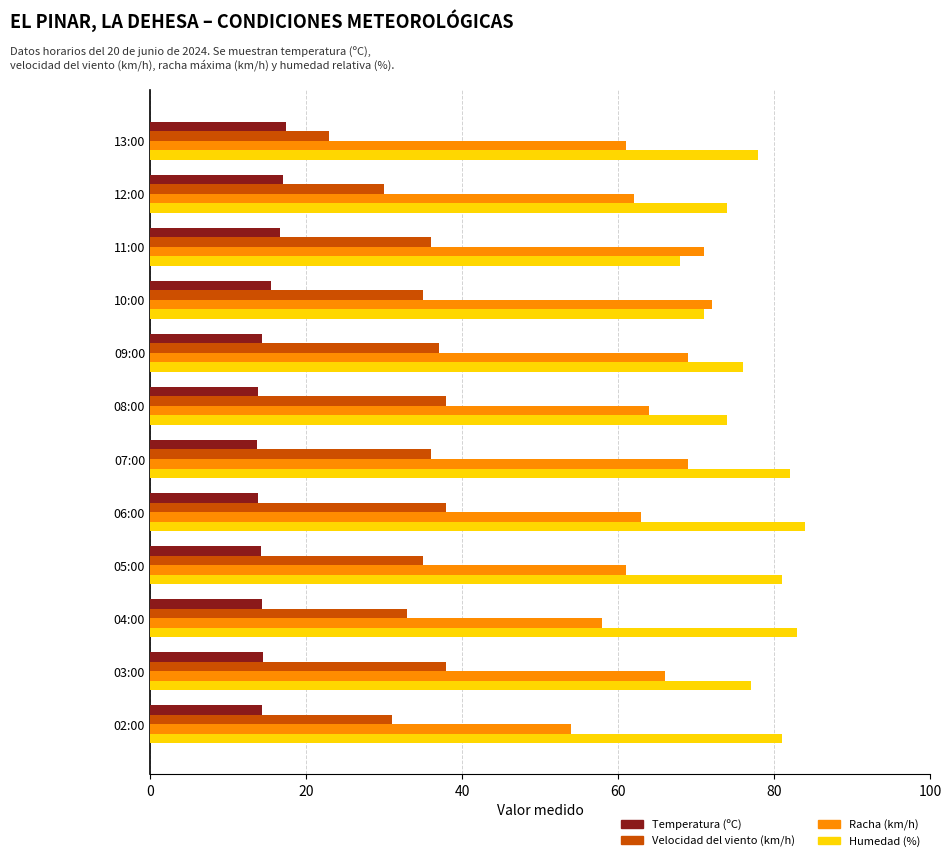

What is the total value across all series at 06:00?

198.9